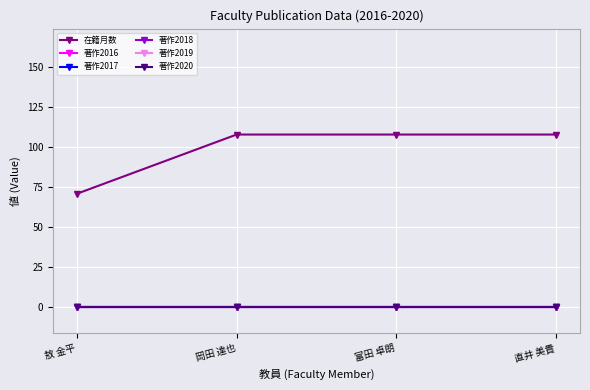

Is this an area chart (filled region under the line)?

No